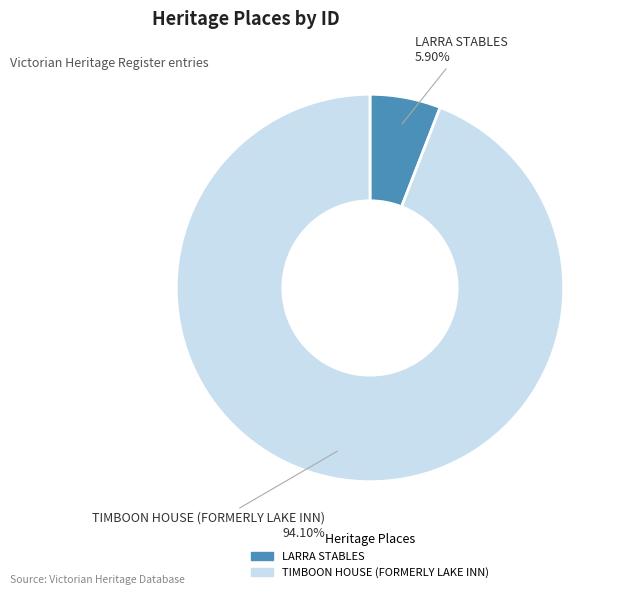

The TIMBOON HOUSE (FORMERLY LAKE INN) slice represents 94% of the pie. True or false?

True